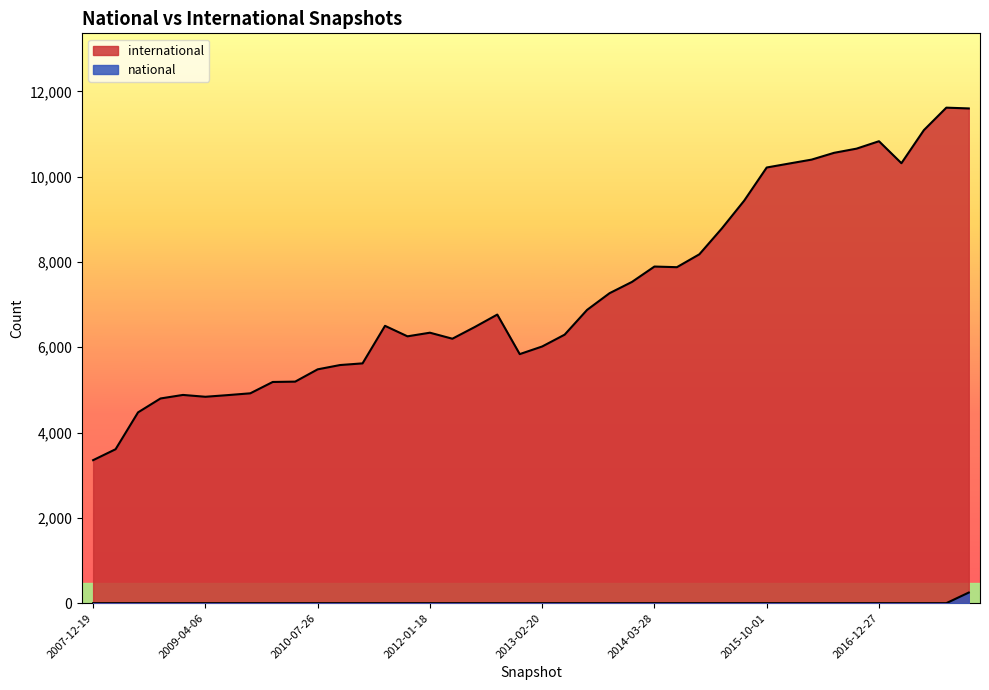

True or false: national and international cross at least once.

False